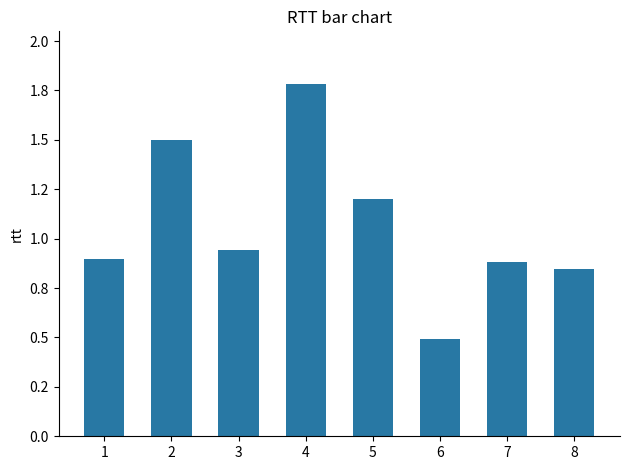

What is the sum of the values at 8 and 1?

1.7